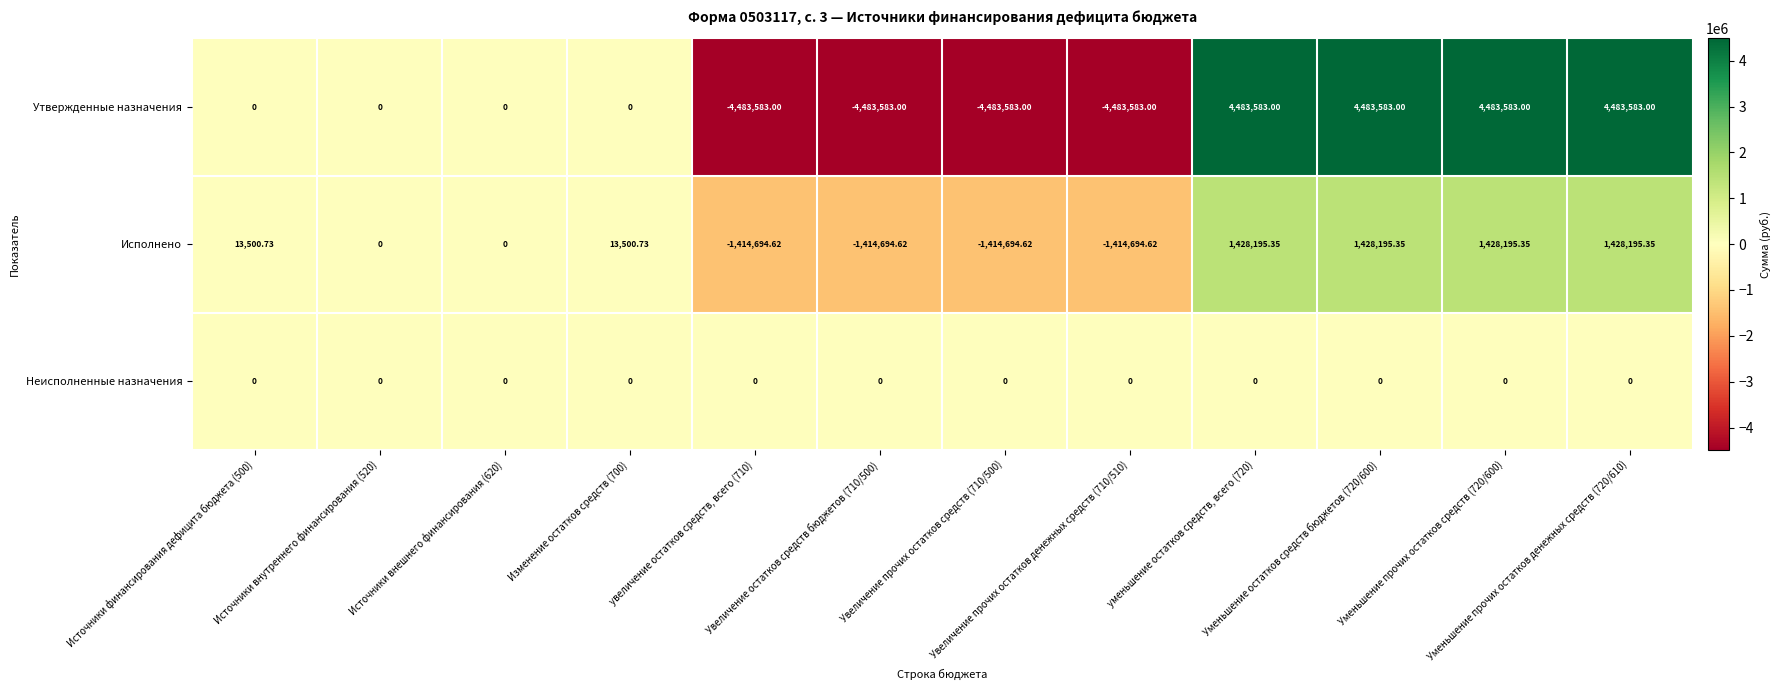

List the series in order of their peak value, highest first.

Утвержденные назначения, Исполнено, Неисполненные назначения